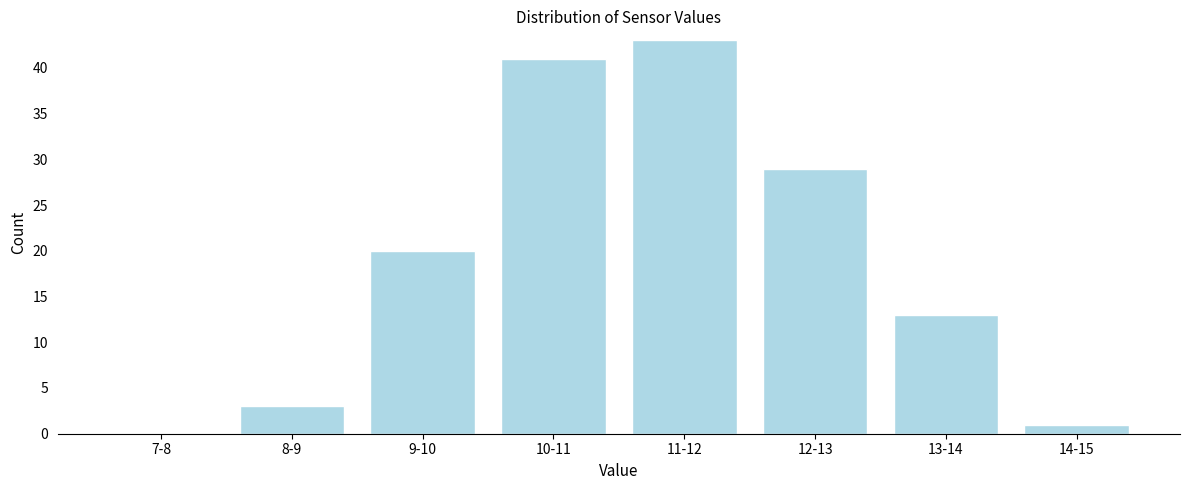

Reading right to left, transcribe all the data shown in this chart.

14-15=1	13-14=13	12-13=29	11-12=43	10-11=41	9-10=20	8-9=3	7-8=0